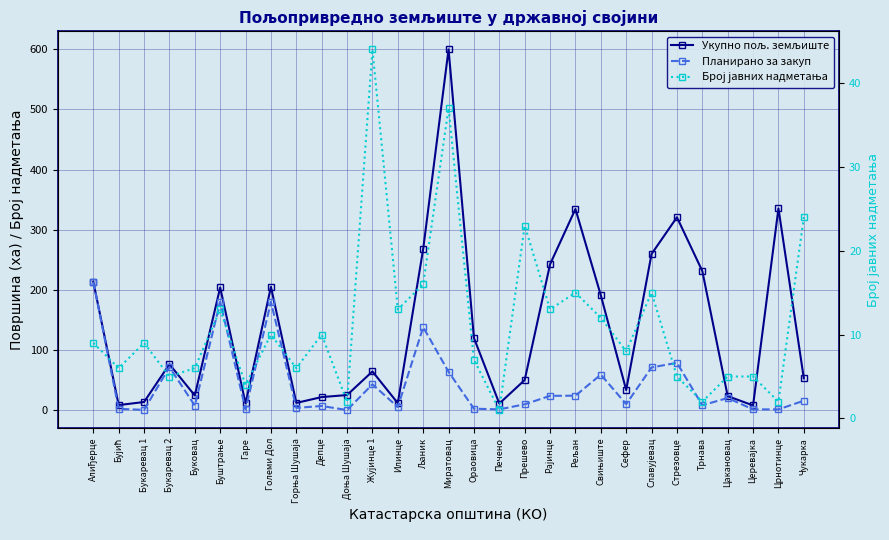

Which series has the largest total across all categories?

Укупно пољ. земљиште